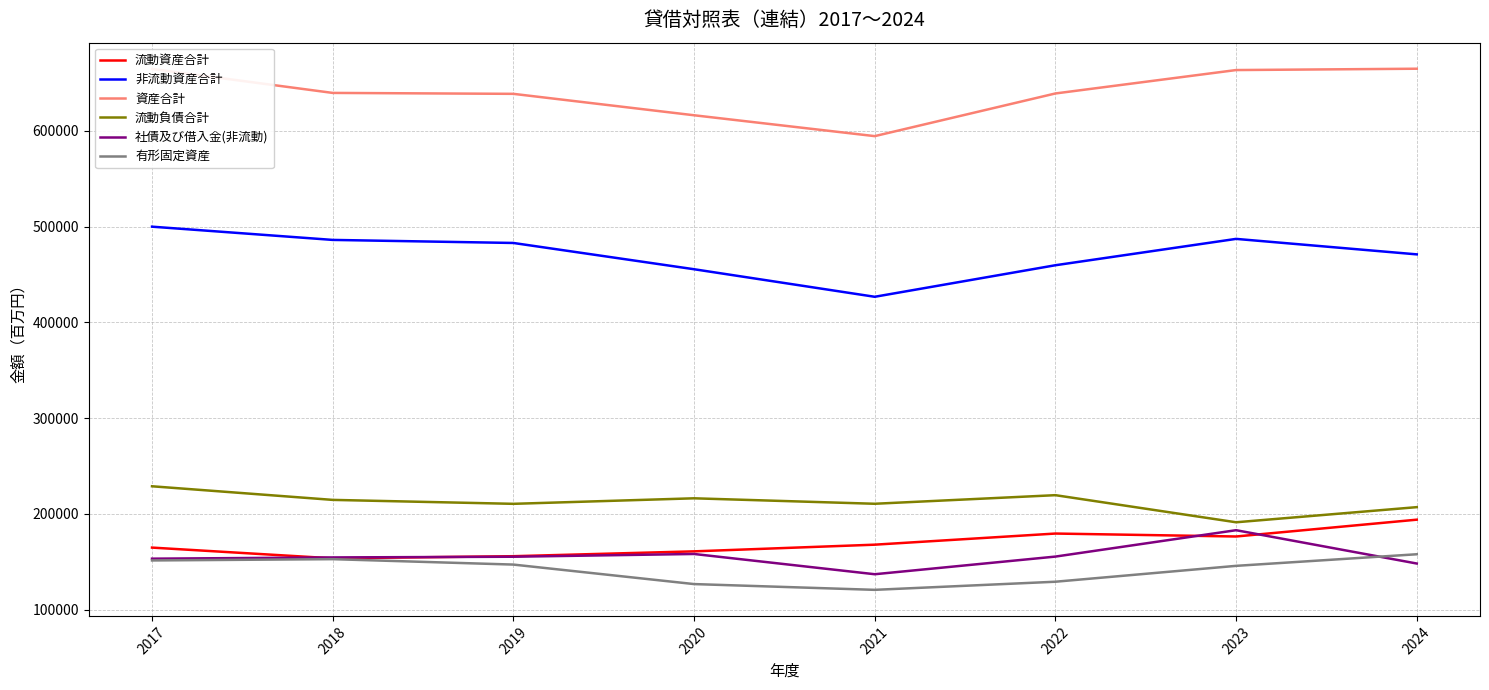

Read the 社債及び借入金(非流動) value at 2017.

153184.0